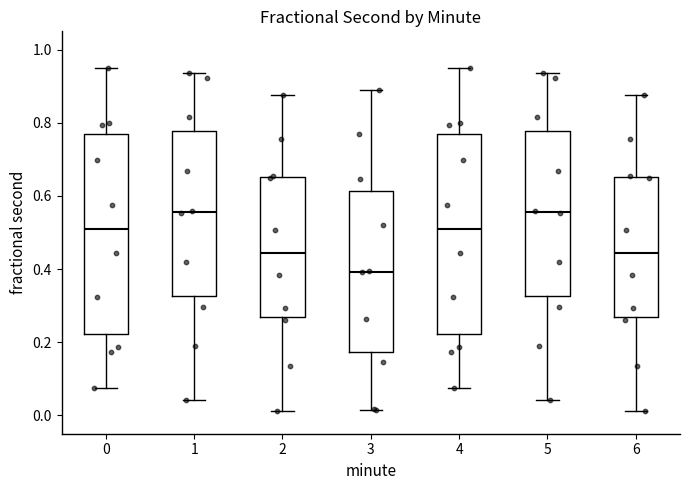

Reading left to right, transcribe this box plot: for each box, give where its median line is, the range the box spans, and where its two whiskers end, as read against the y-axis. The values are not printed on the chart, so give them approximately, as read against the axis.

0: median 0.50, box 0.22 to 0.76, whiskers 0.08 to 0.94
1: median 0.56, box 0.32 to 0.78, whiskers 0.04 to 0.94
2: median 0.44, box 0.26 to 0.66, whiskers 0.02 to 0.88
3: median 0.40, box 0.18 to 0.62, whiskers 0.02 to 0.88
4: median 0.50, box 0.22 to 0.76, whiskers 0.08 to 0.94
5: median 0.56, box 0.32 to 0.78, whiskers 0.04 to 0.94
6: median 0.44, box 0.26 to 0.66, whiskers 0.02 to 0.88